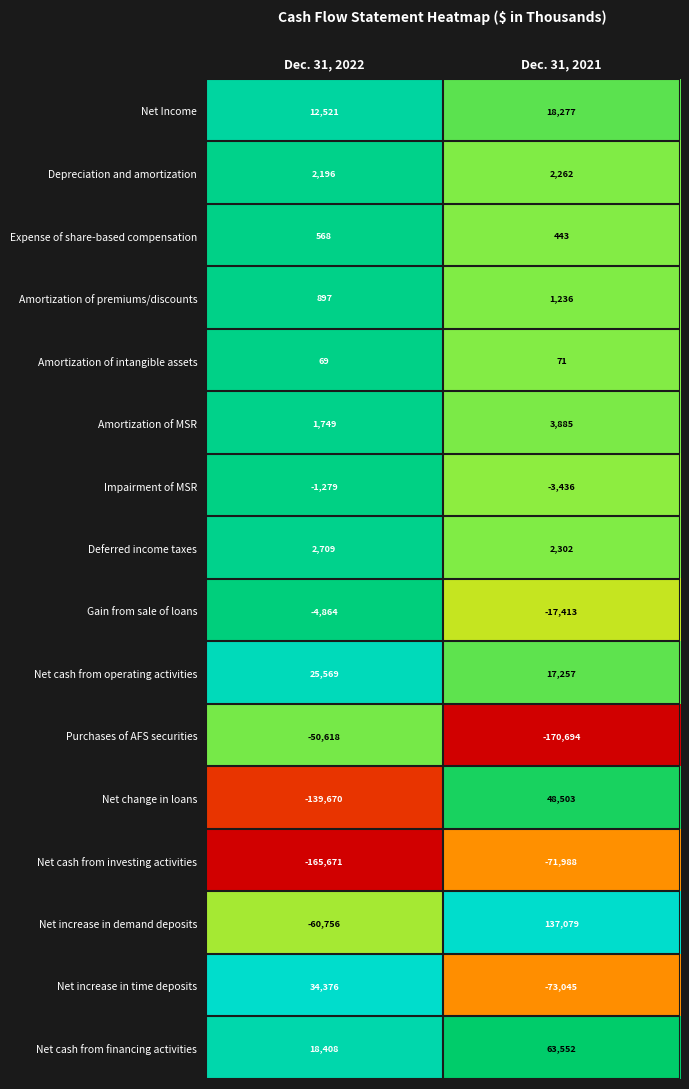

True or false: Depreciation and amortization has a value of 2262 at Dec. 31, 2021.

True